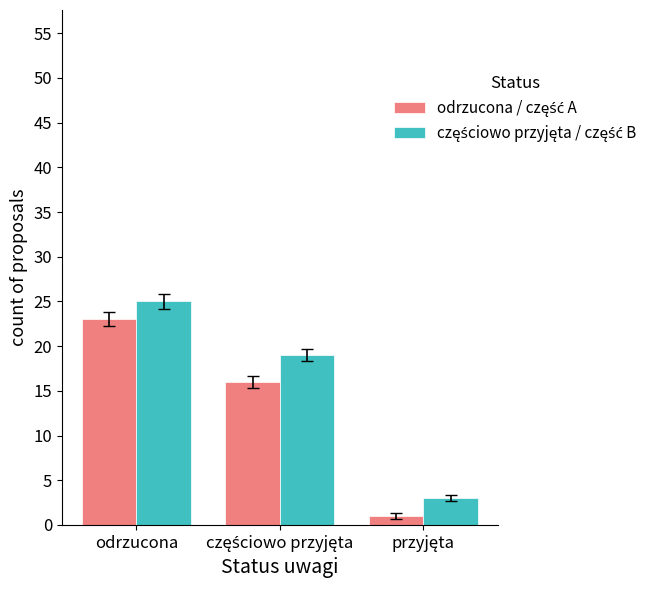

Count the number of data series in this chart.

2